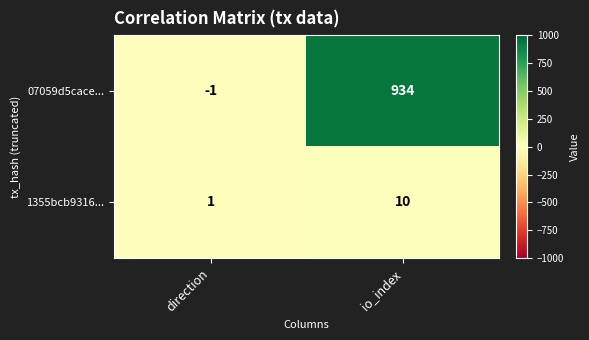

What is the maximum value shown in the chart?

934